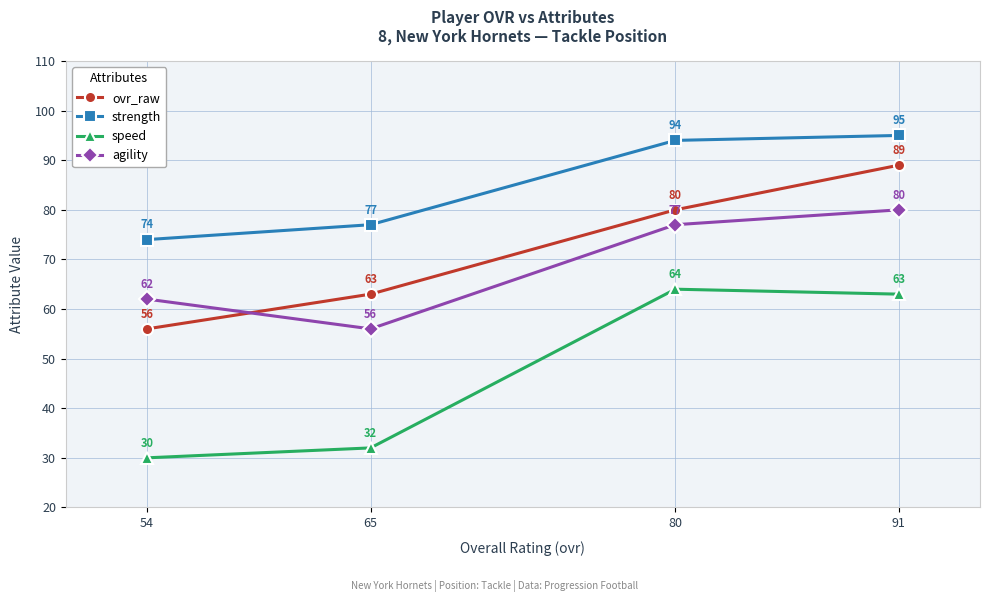

How many values in the strength series are below 94?

2